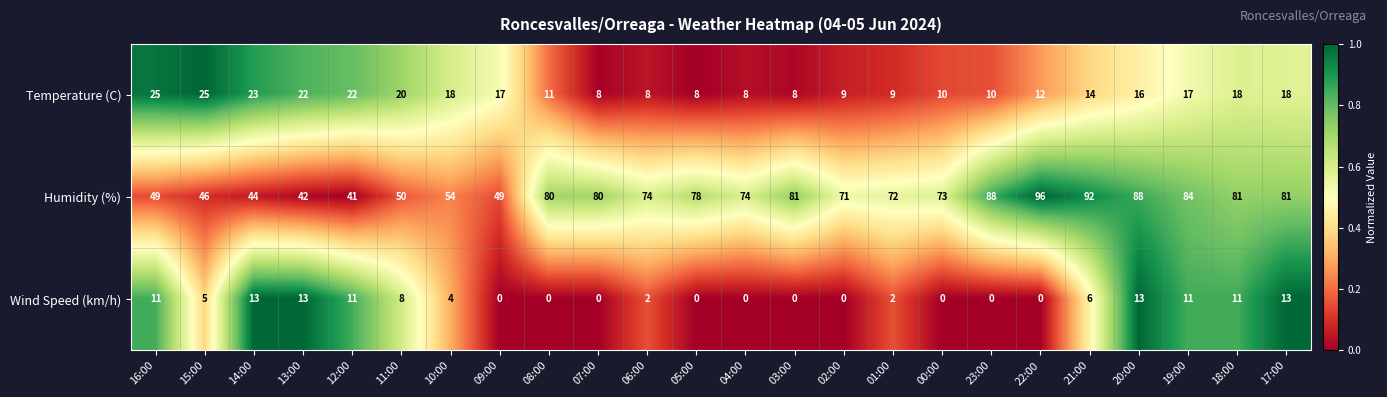

What is the minimum value for Humidity (%)?

41